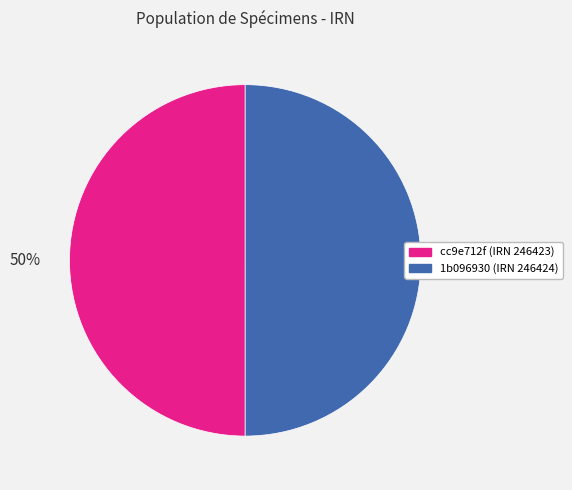

To the nearest percent, what is the average slice percentage?

50%